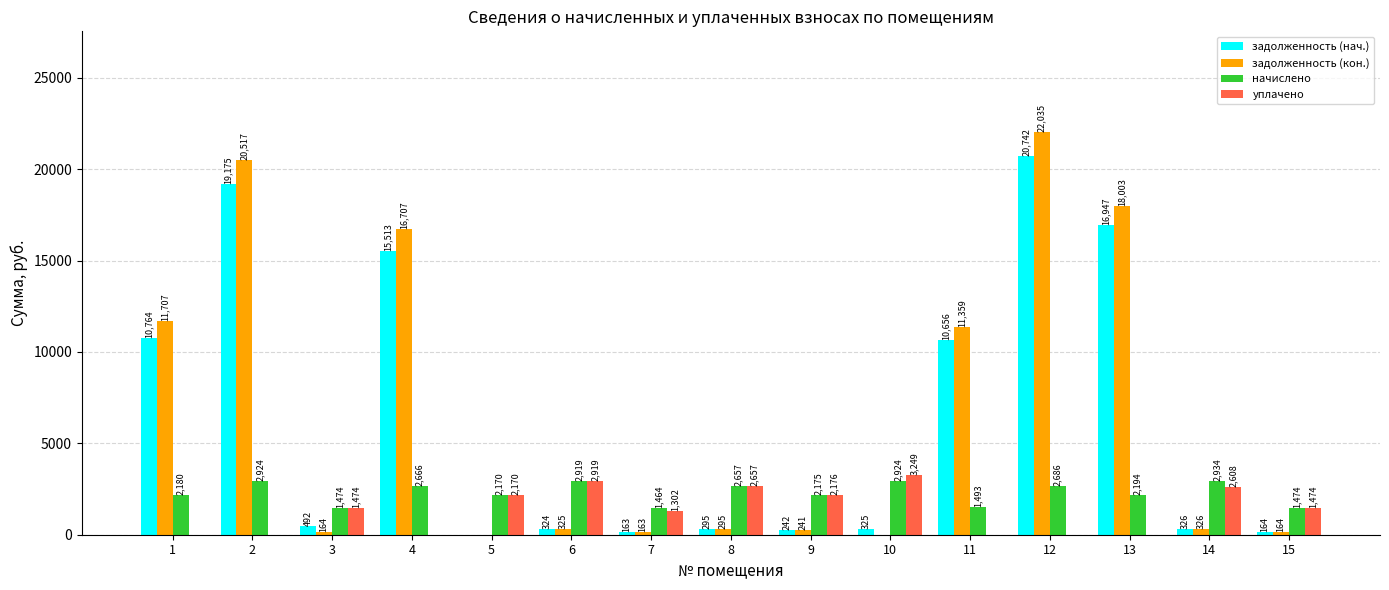

Is the value of начислено at 3 greater than the value of задолженность (кон.) at 11?

No